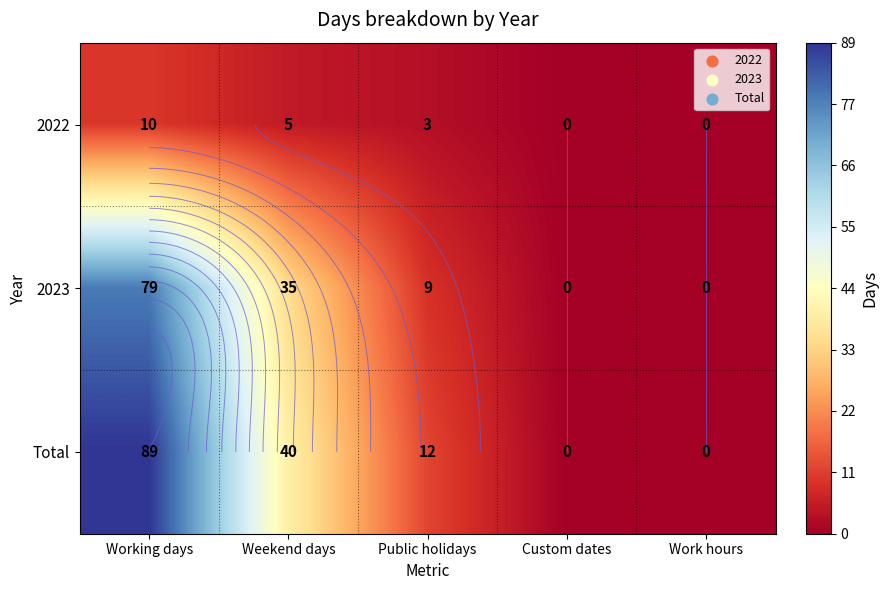

True or false: 2022 has a value of 0 at Work hours.

True